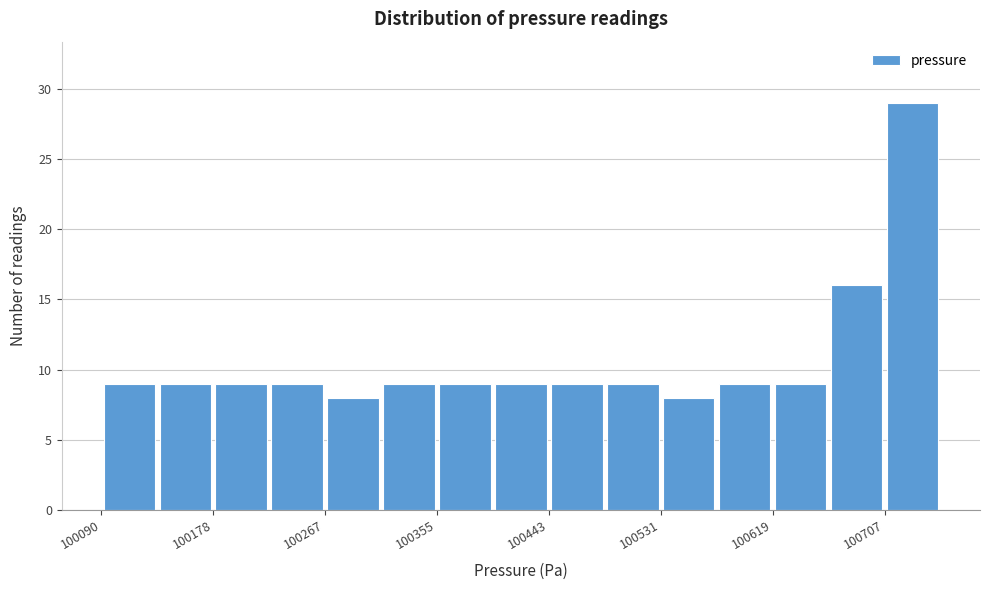

Reading left to right, transcribe this chart: for each bar, give the range it covers on the x-axis and its height. Neither the bar edges nor the heights are printed on the chart, so give them approximately, as read against the axes.

100090 to 100130: 9
100130 to 100180: 9
100180 to 100220: 9
100220 to 100270: 9
100270 to 100310: 8
100310 to 100350: 9
100350 to 100400: 9
100400 to 100440: 9
100440 to 100490: 9
100490 to 100530: 9
100530 to 100580: 8
100580 to 100620: 9
100620 to 100660: 9
100660 to 100710: 16
100710 to 100750: 29